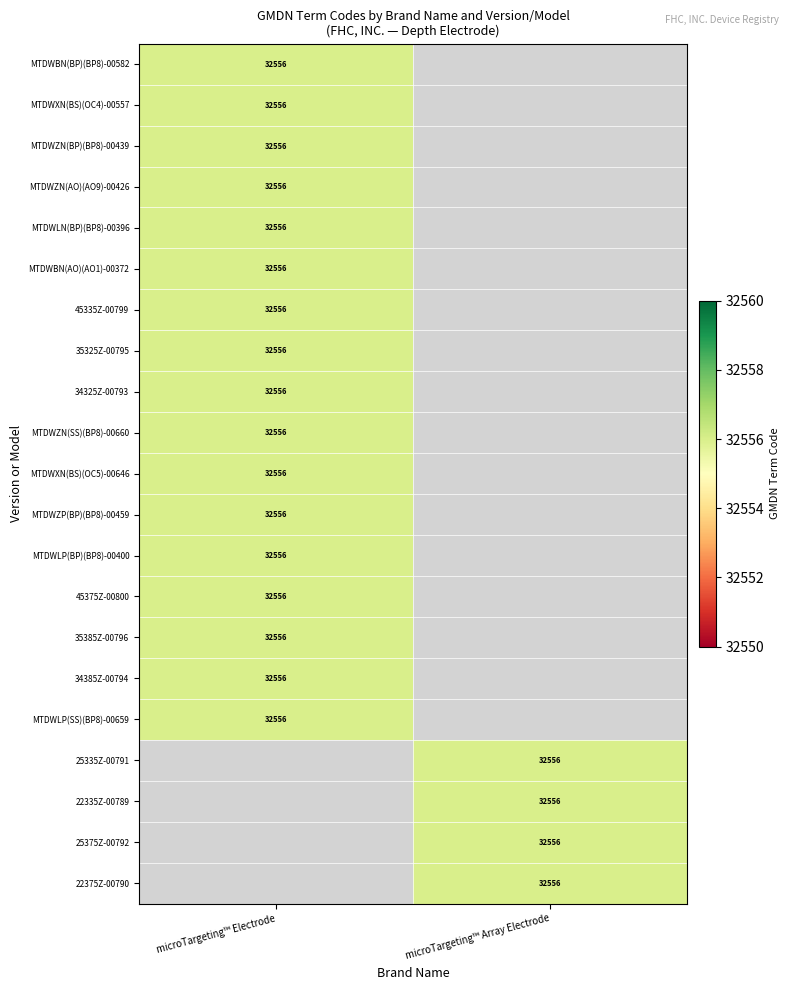

The value of 34325Z-00793 at microTargeting™ Electrode is 32556. True or false?

True